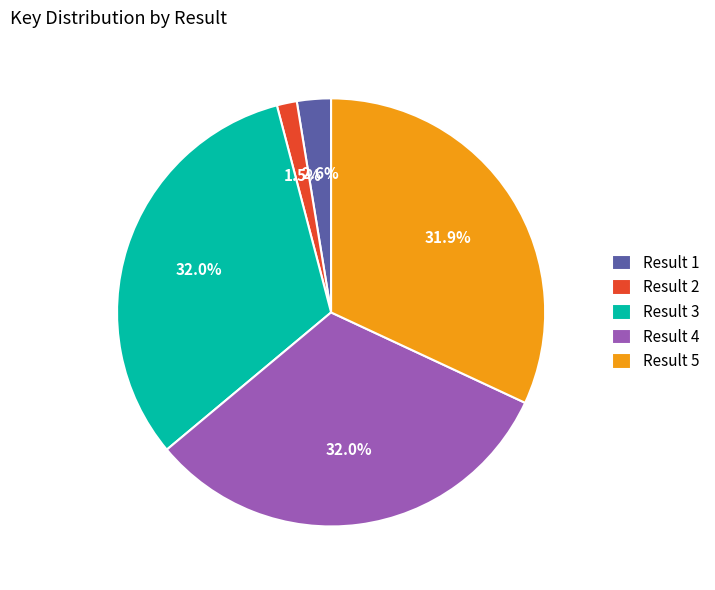

Does Result 5 represent more than half of the total?

No